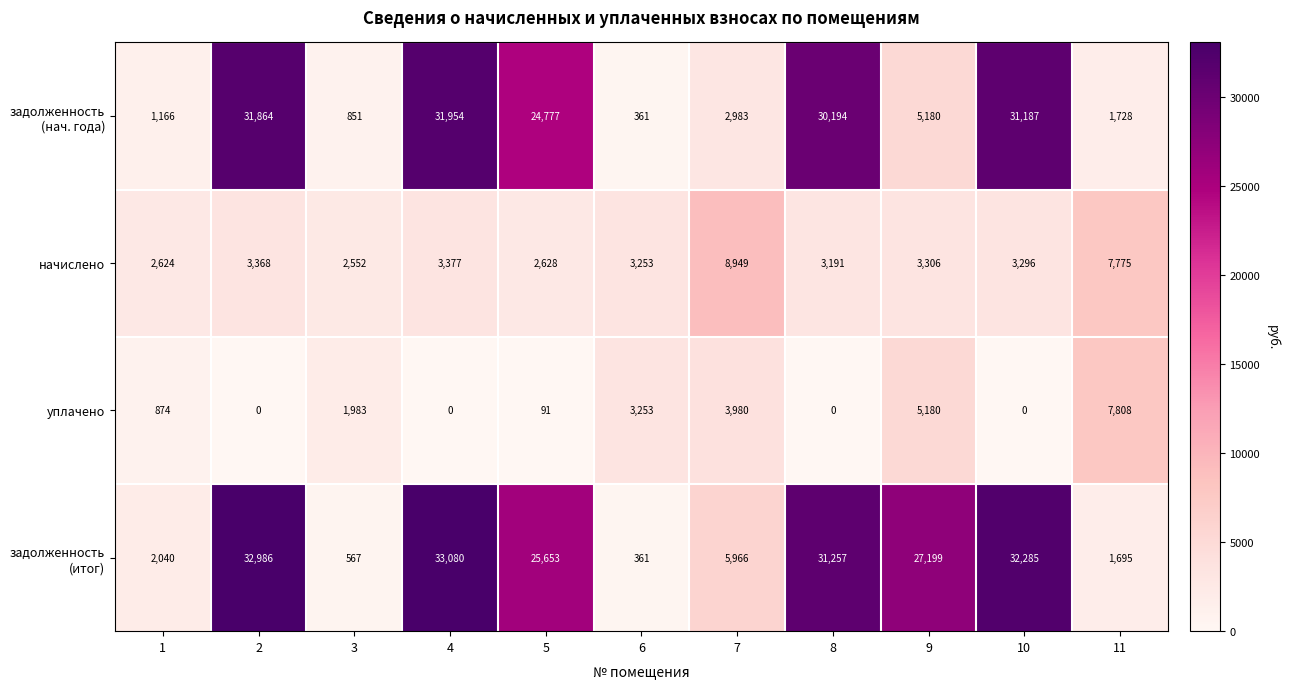

What is the sum of the уплачено values at 9 and 1?

6054